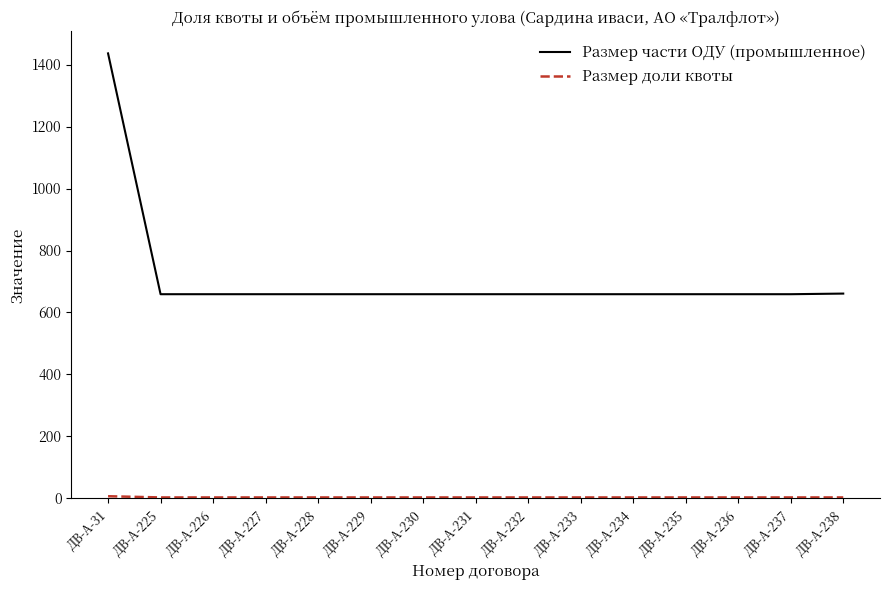

At which label does Размер части ОДУ (промышленное) reach its peak?

ДВ-А-31